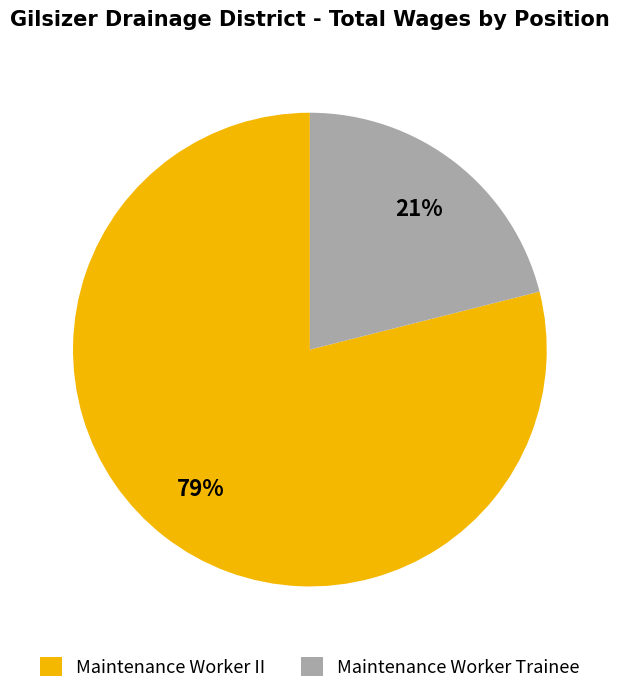

Combined, do Maintenance Worker II and Maintenance Worker Trainee account for over 50%?

Yes